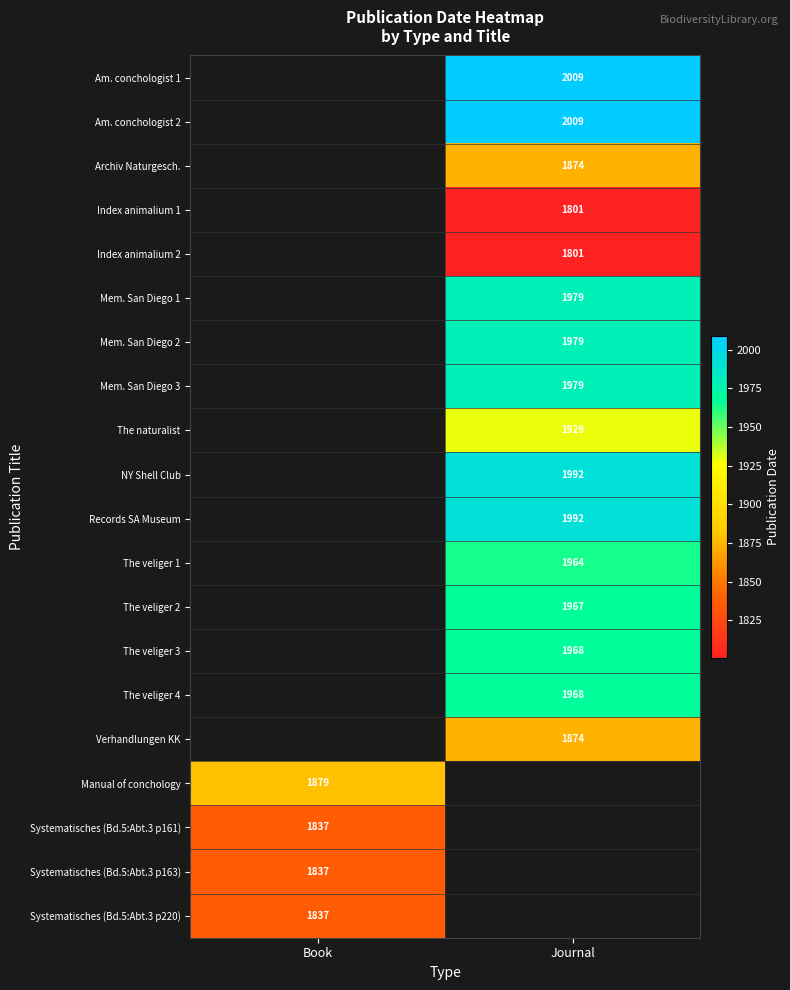

Is it true that Verhandlungen KK equals 3123 at Journal?

False